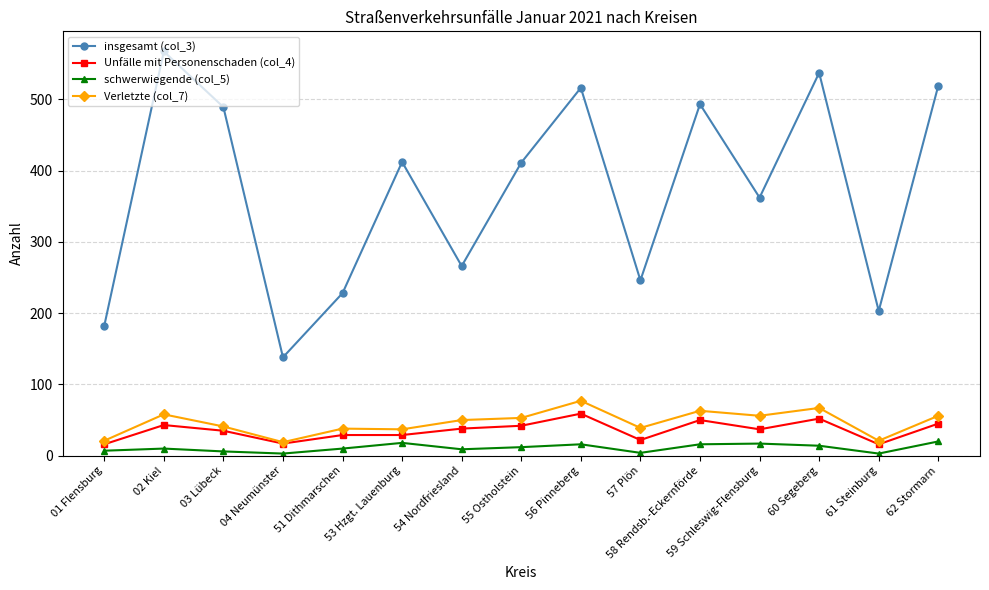

In insgesamt (col_3), how many points are lower than both neighbors (excluding endpoints)?

5